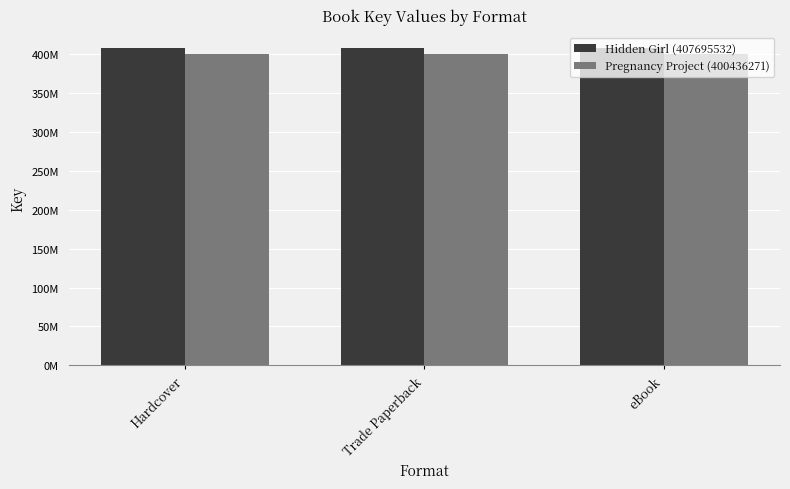

Are the bars horizontal?

No